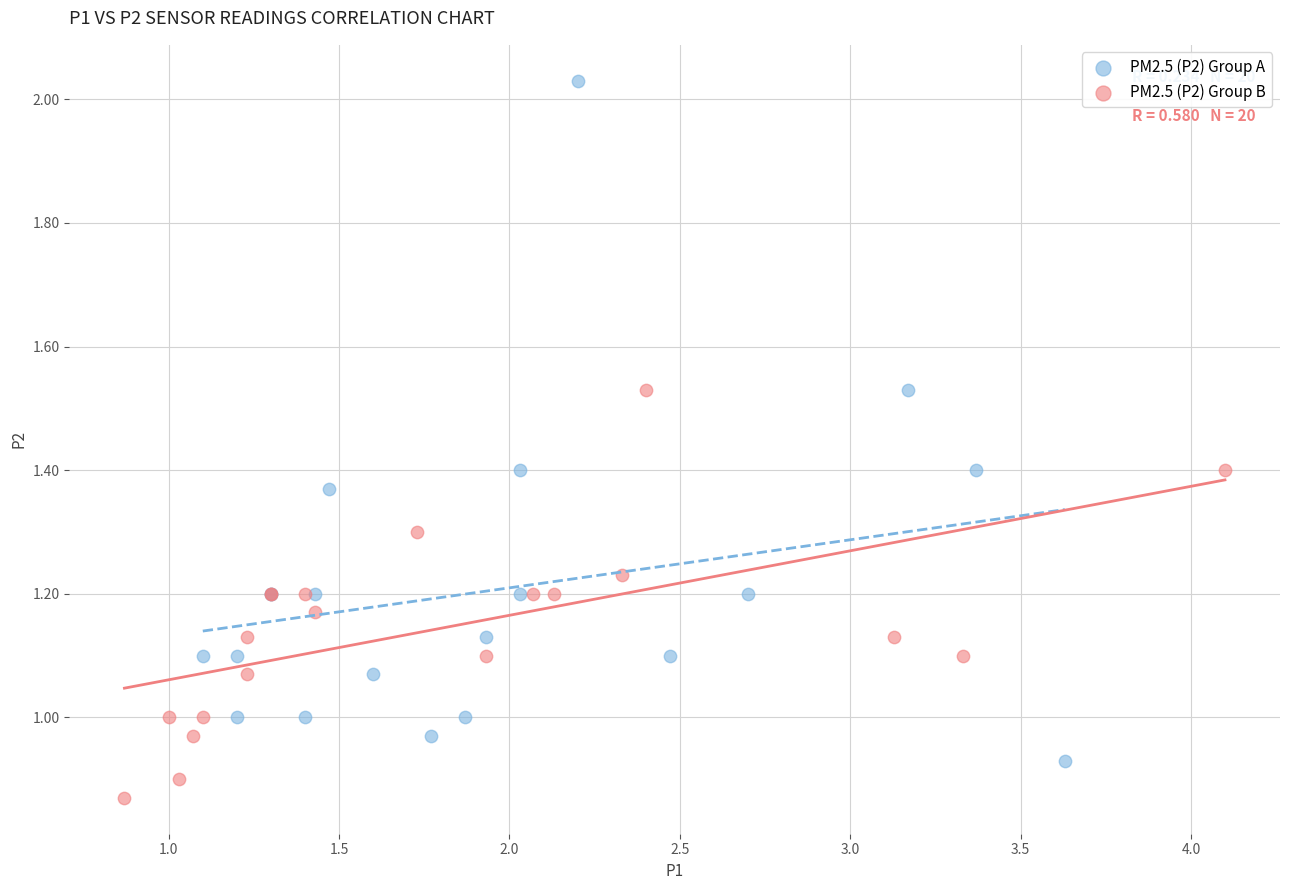

Which series reaches the minimum Y coordinate?

PM2.5 (P2) Group B